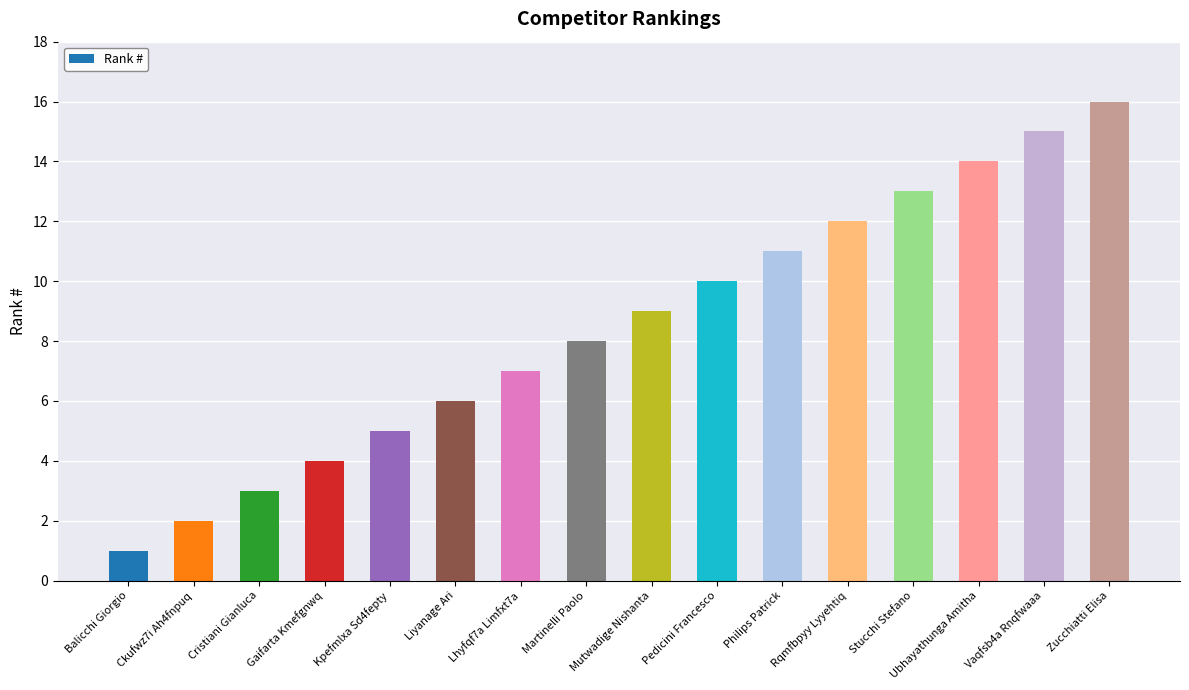

How many values are below 9?

8